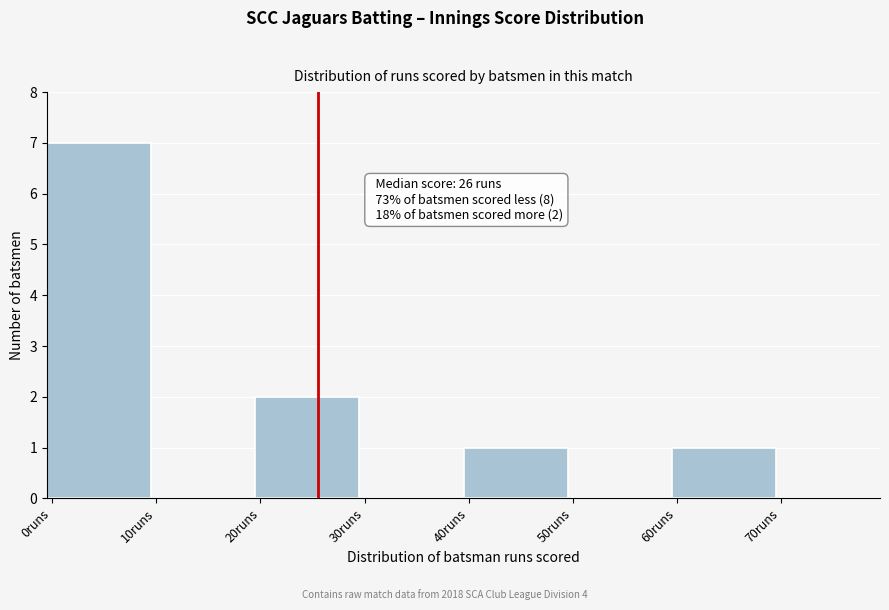

Over which range of the x-axis is the bar tallest?

0 to 10